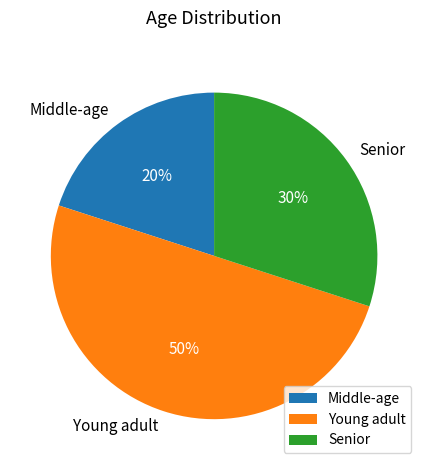

To the nearest percent, what is the average slice percentage?

33%